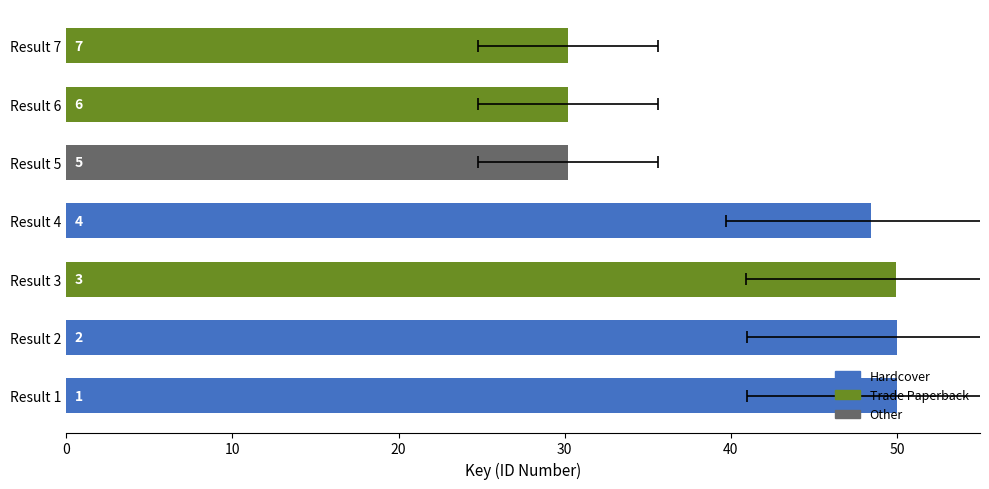

Is it true that the value at Result 6 is 30.2?

True